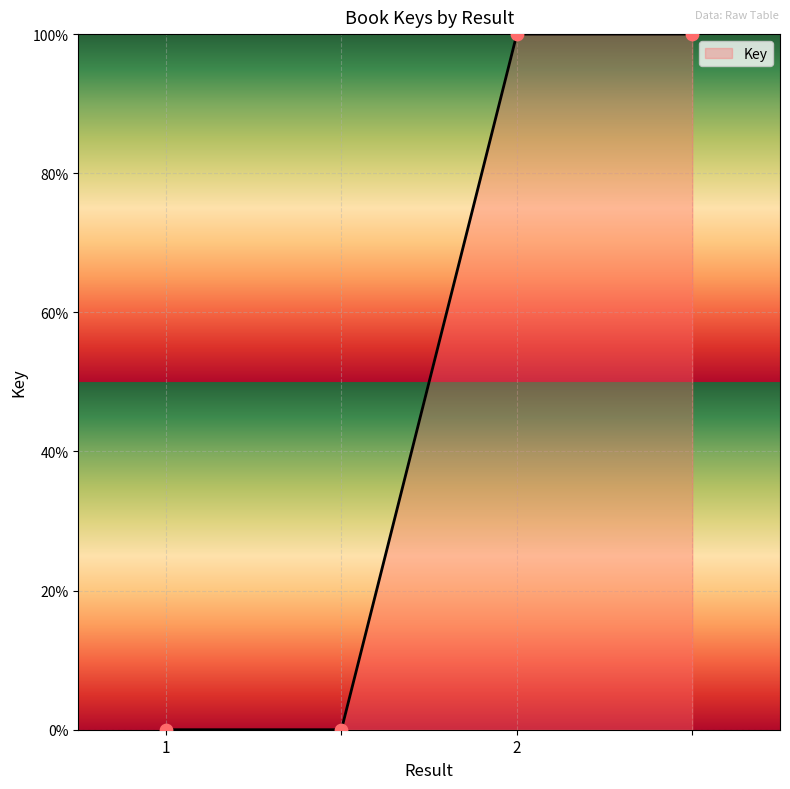

True or false: the data has more than 1 interior local peaks.

False